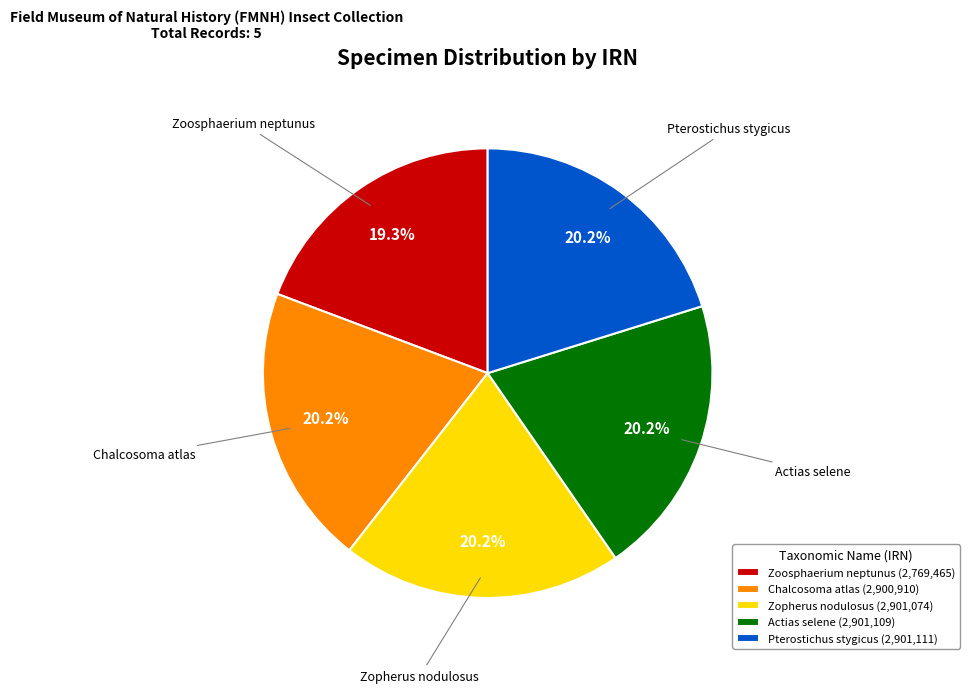

Is there any slice that represents more than half of the pie?

No